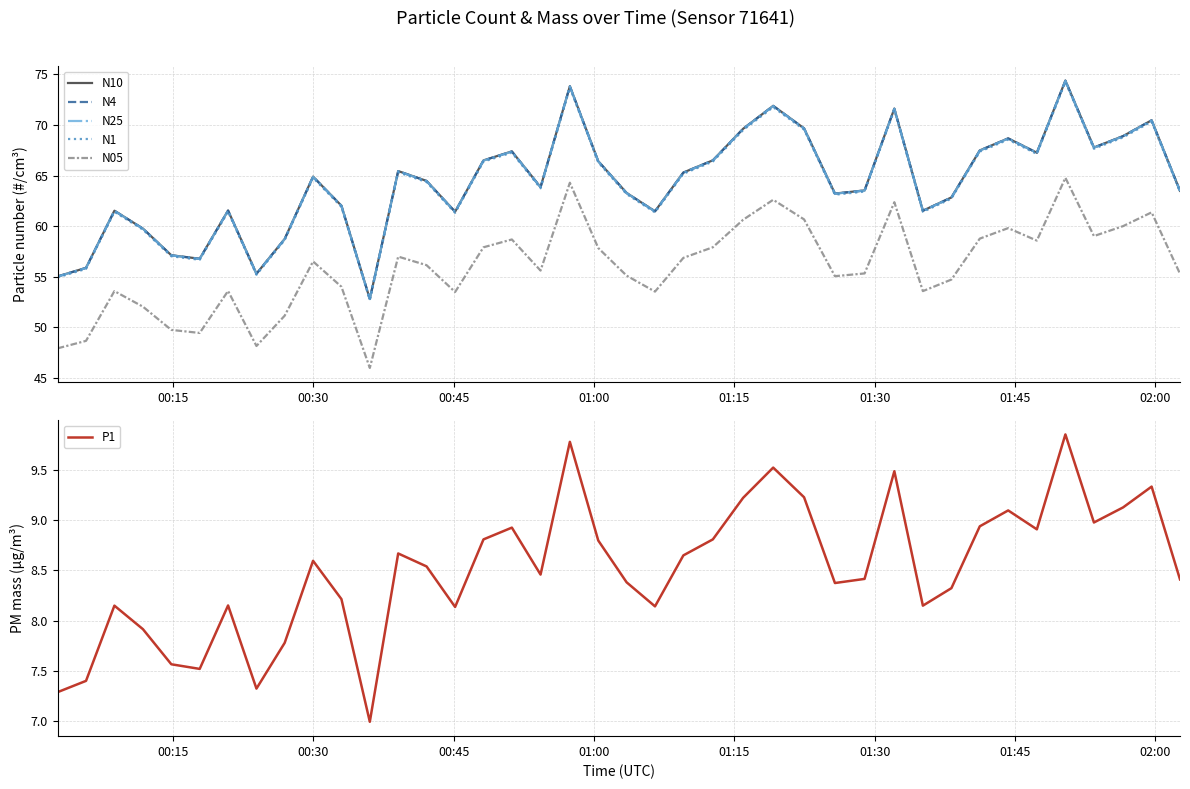

Is this an area chart (filled region under the line)?

No